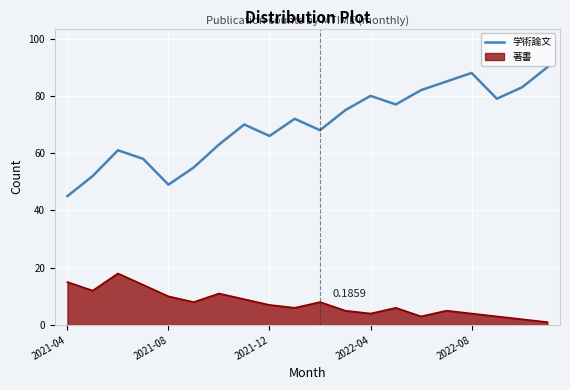

Is the value of 著書 (line) at 13 greater than the value of 学術論文 at 16?

No